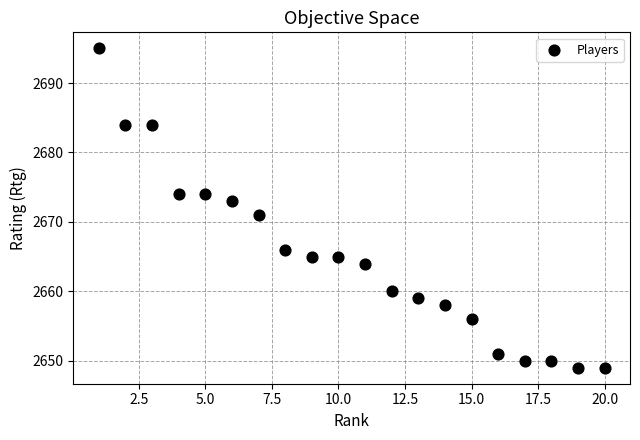

What is the range of Y values (max minus min)?

46